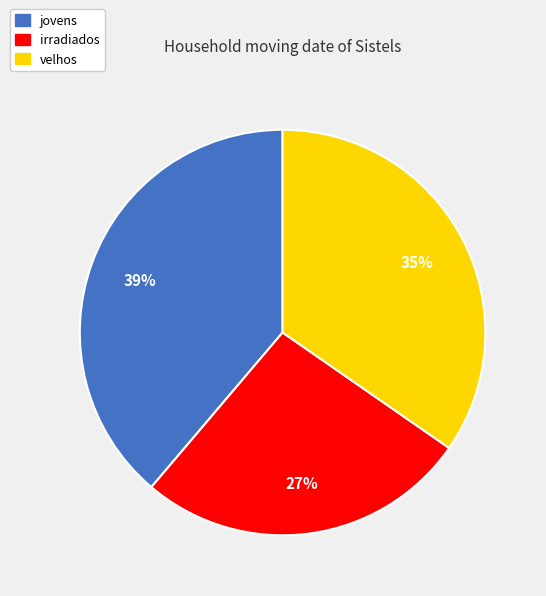

Rank the categories by value from highest to lowest.

jovens, velhos, irradiados